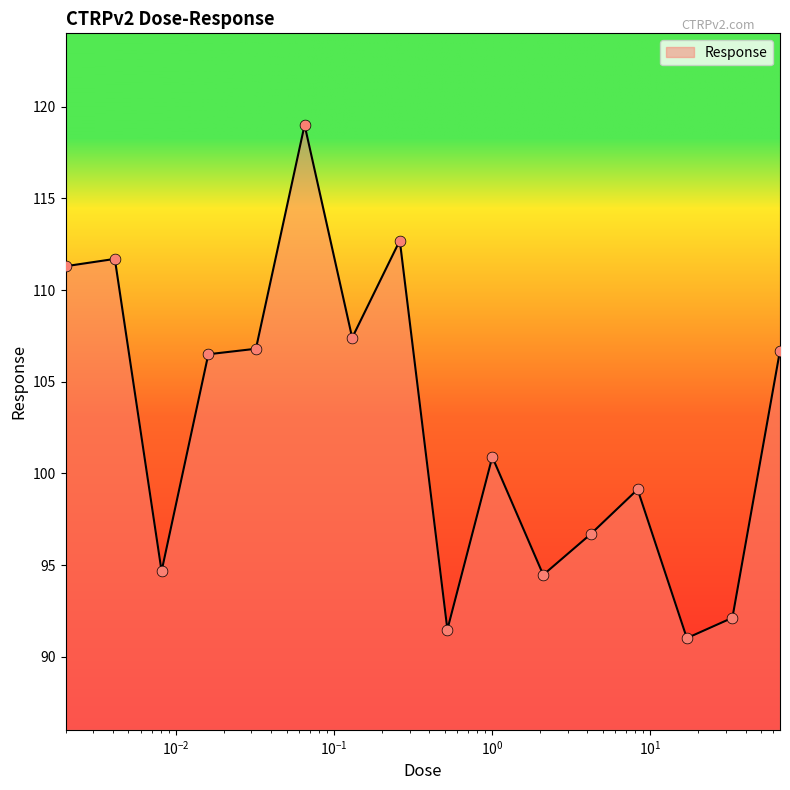

What is the minimum value shown in the chart?

91.0